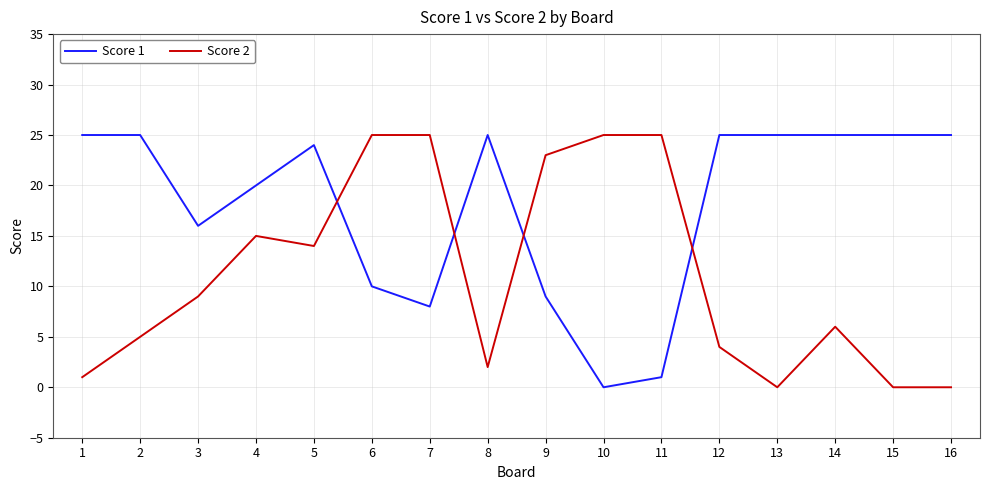

What is the maximum value for Score 2?

25